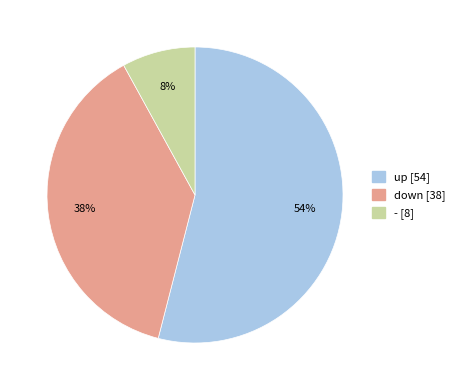

Does down represent more than half of the total?

No